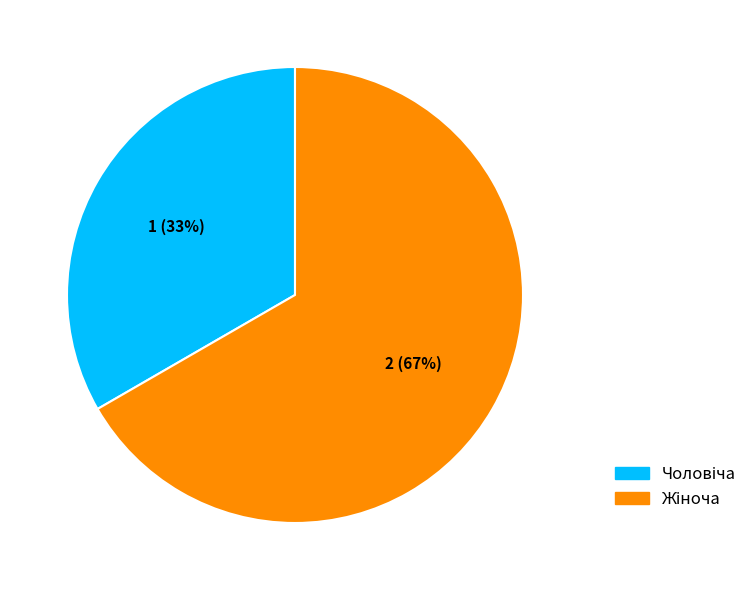

How many slices are in this pie chart?

2